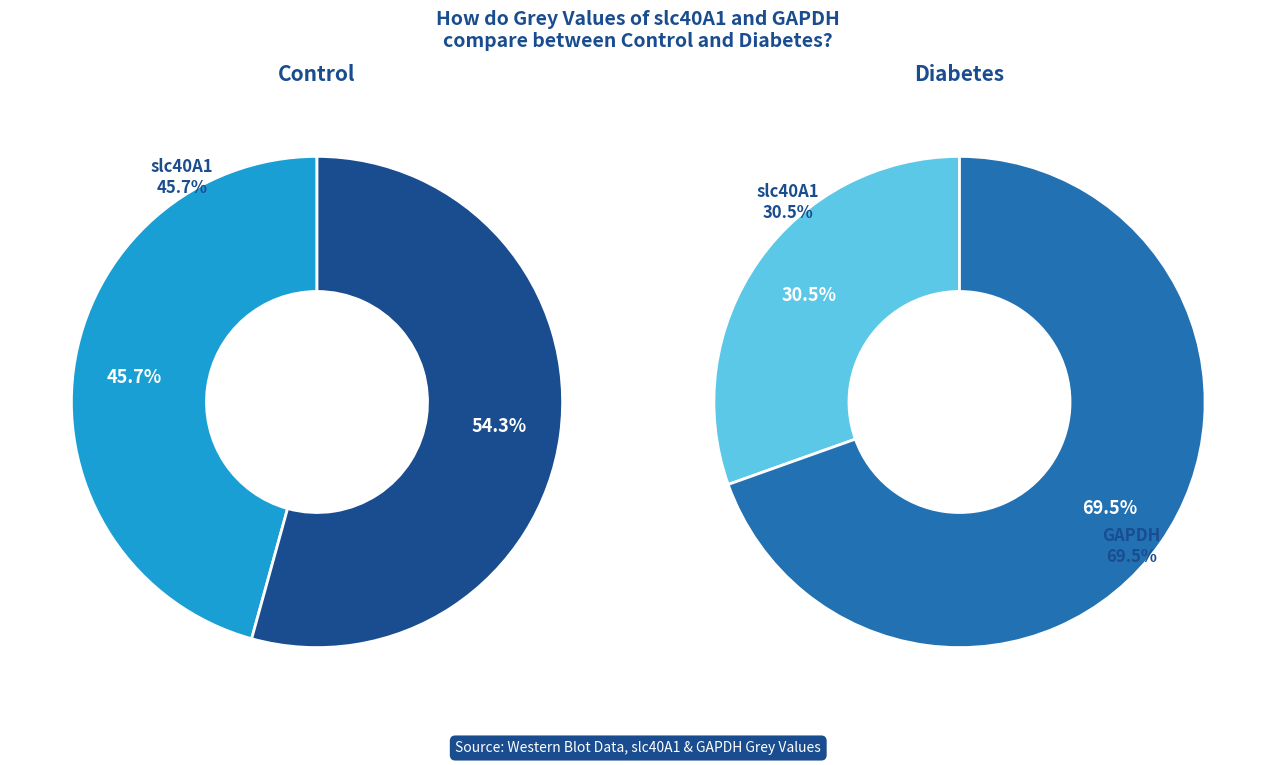

Rank the series at GAPDH from highest to lowest value.

GAPDH, slc40A1